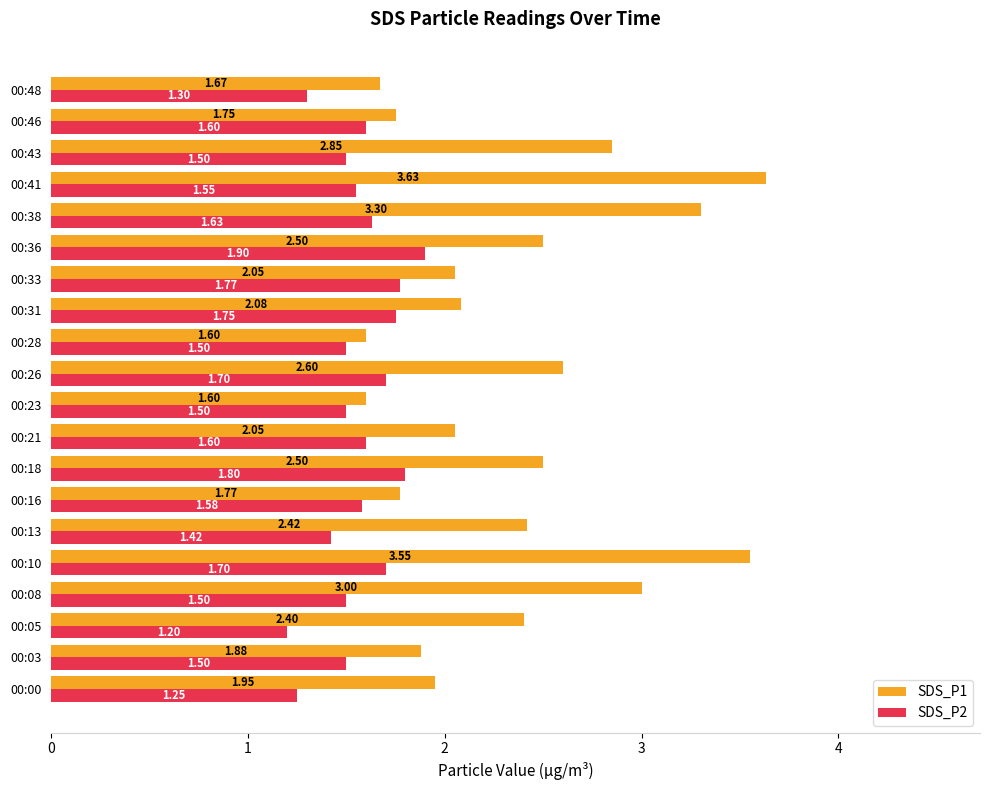

What is the difference between the highest and lowest values at 00:05?

1.2